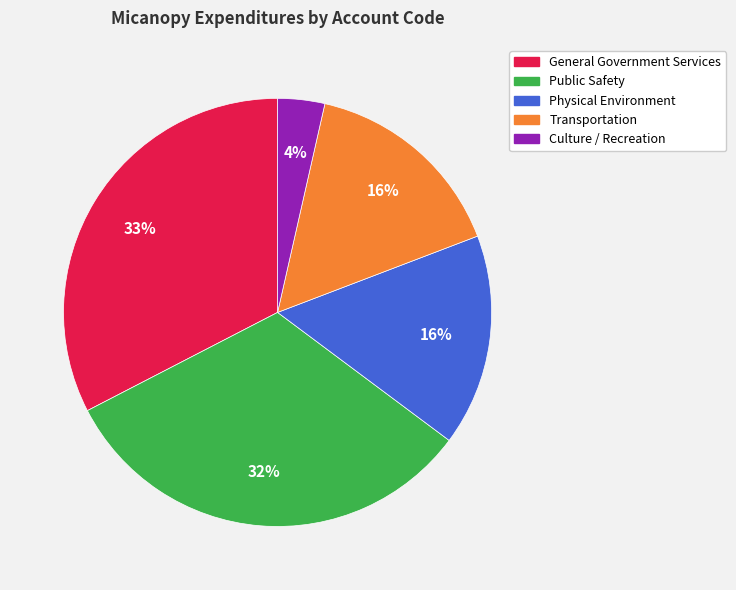

To the nearest percent, what portion does Culture / Recreation represent?

4%